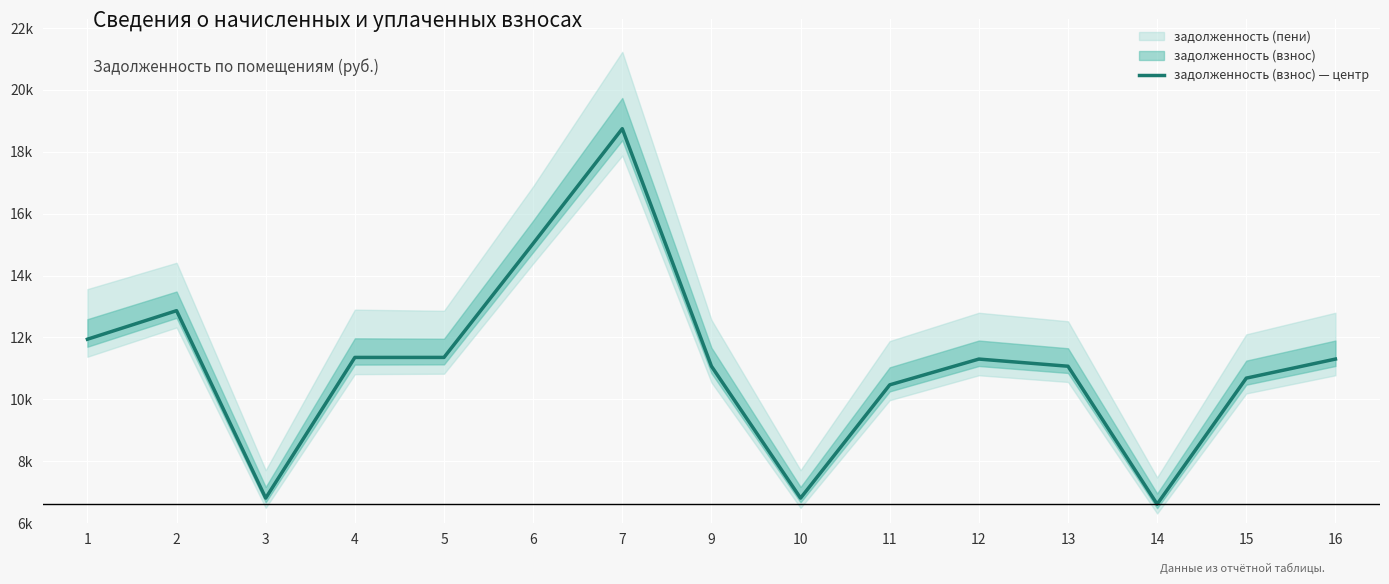

At which category does the chart reach its peak across all series?

7